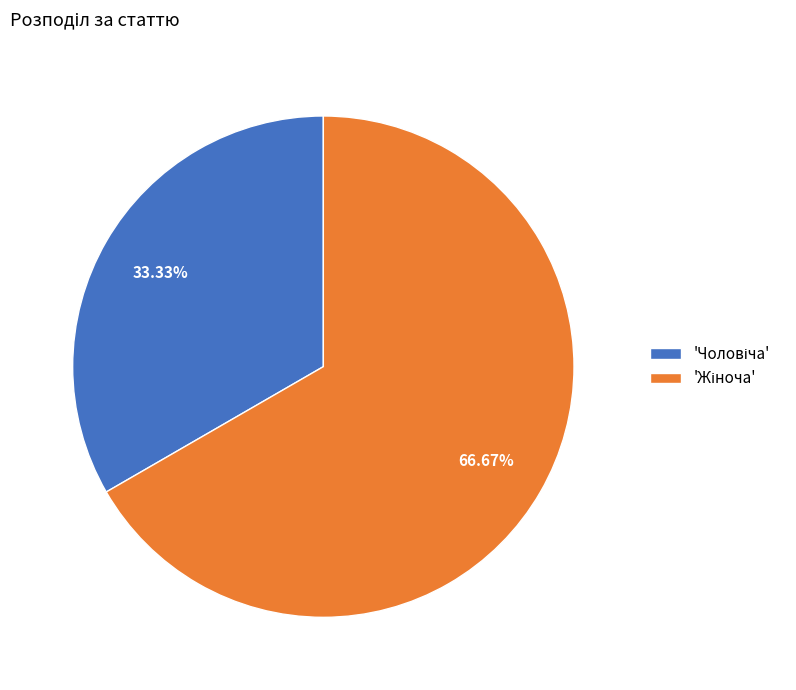

Does any single category account for the majority?

Yes